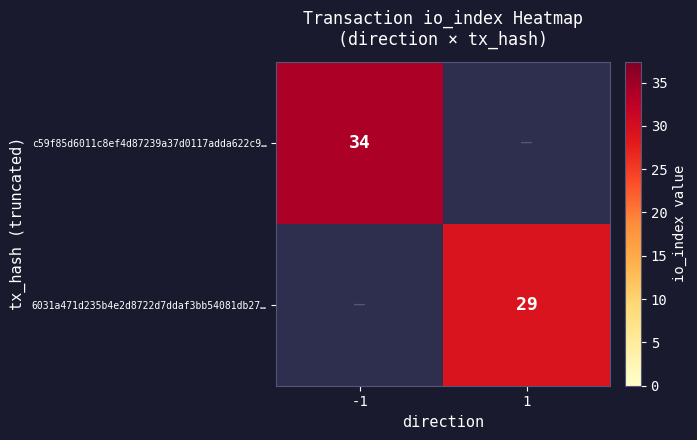

True or false: 6031a471d235b4e2d8722d7ddaf3bb54081db27… has a value of 15 at 1.

False